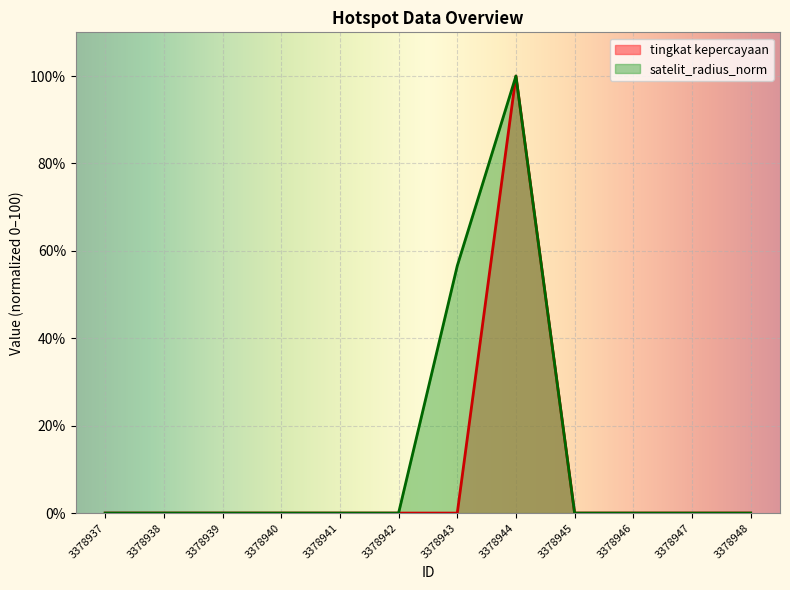

True or false: tingkat kepercayaan and satelit_radius_norm cross at least once.

False